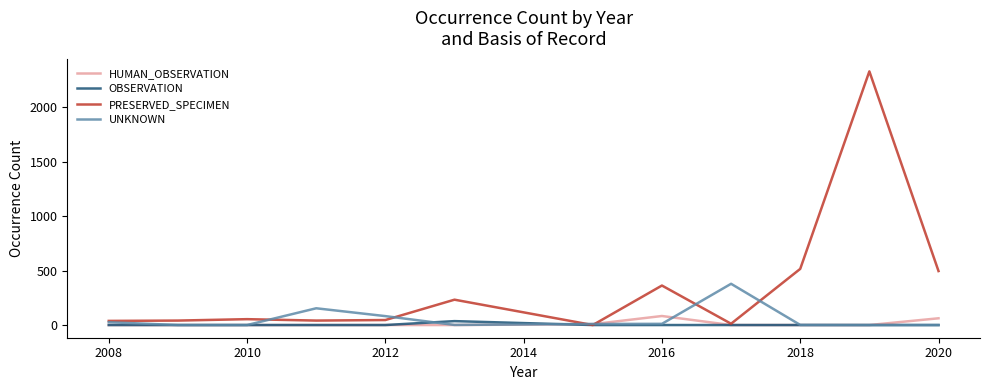

What is the average value of the UNKNOWN series?

55